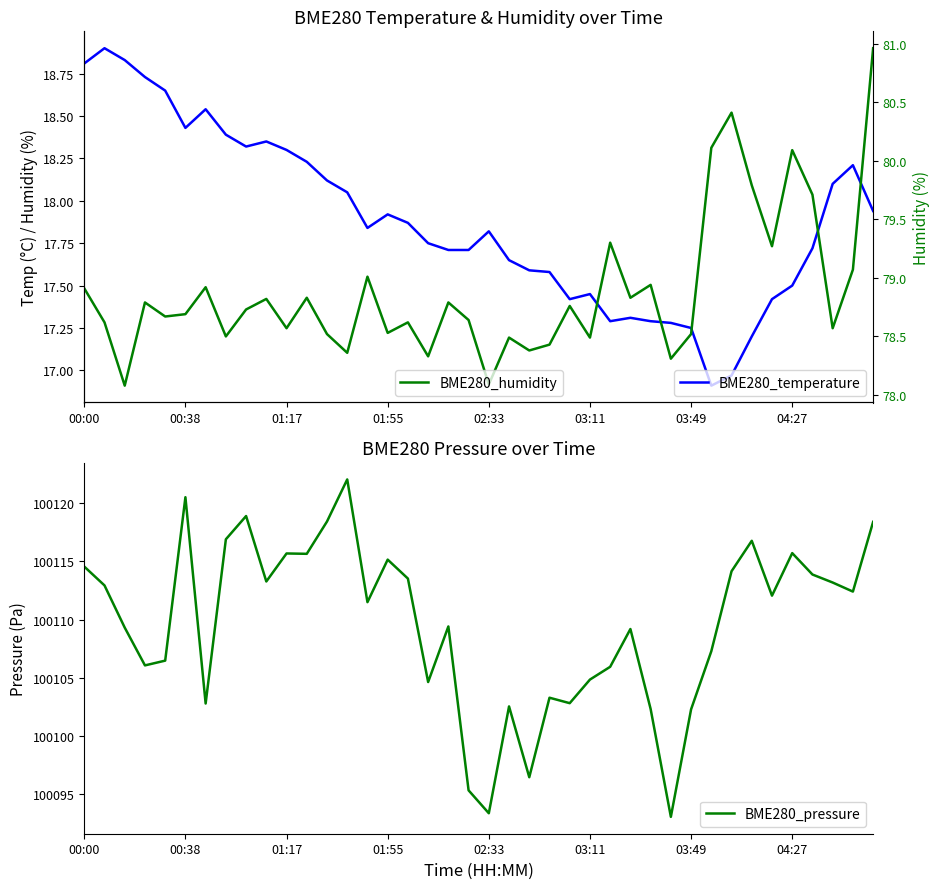

True or false: BME280_temperature has a value of 17.8 at 17.

True